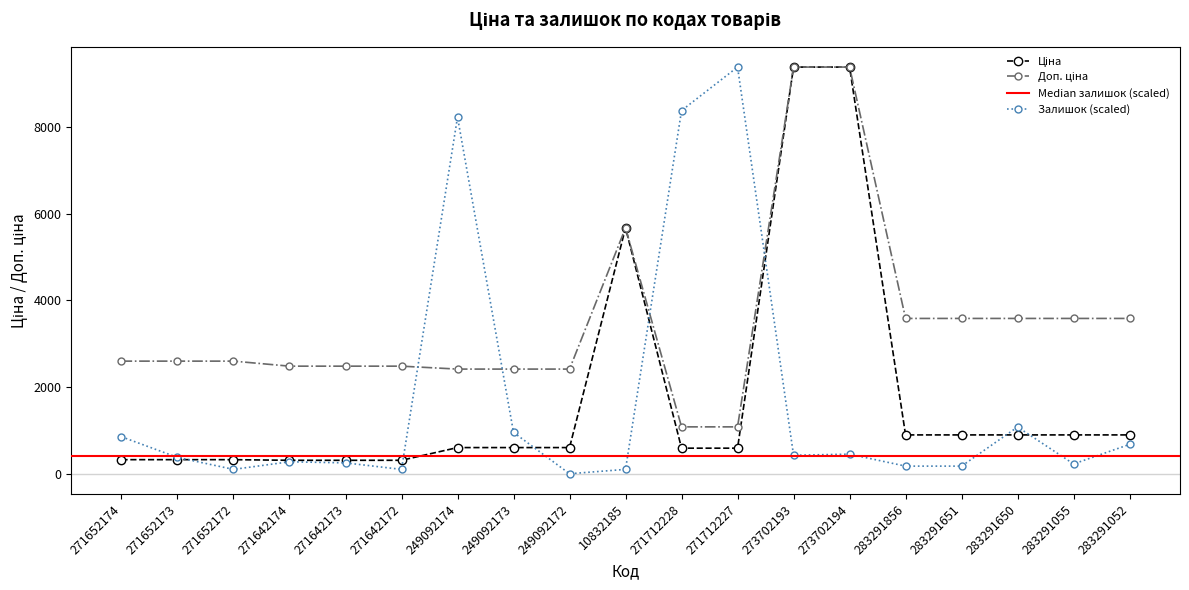

Reading left to right, extract all data points from this chart.

Ціна: 271652174=324.8	271652173=324.8	271652172=324.8	271642174=310.3	271642173=310.3	271642172=310.3	249092174=603.7	249092173=603.7	249092172=603.7	10832185=5673.8	271712228=589.9	271712227=589.9	273702193=9384.0	273702194=9384.0	283291856=895.9	283291651=895.9	283291650=895.9	283291055=895.9	283291052=895.9
Доп. ціна: 271652174=2598.3	271652173=2598.3	271652172=2598.3	271642174=2482.4	271642173=2482.4	271642172=2482.4	249092174=2414.8	249092173=2414.8	249092172=2414.8	10832185=5673.8	271712228=1081.7	271712227=1081.7	273702193=9384.0	273702194=9384.0	283291856=3583.6	283291651=3583.6	283291650=3583.6	283291055=3583.6	283291052=3583.6
Залишок: 271652174=853.1	271652173=376.4	271652172=100.4	271642174=276.0	271642173=250.9	271642172=100.4	249092174=8229.8	249092173=953.4	249092172=0.0	10832185=100.4	271712228=8380.3	271712227=9384.0	273702193=426.5	273702194=451.6	283291856=175.6	283291651=175.6	283291650=1078.9	283291055=225.8	283291052=677.5